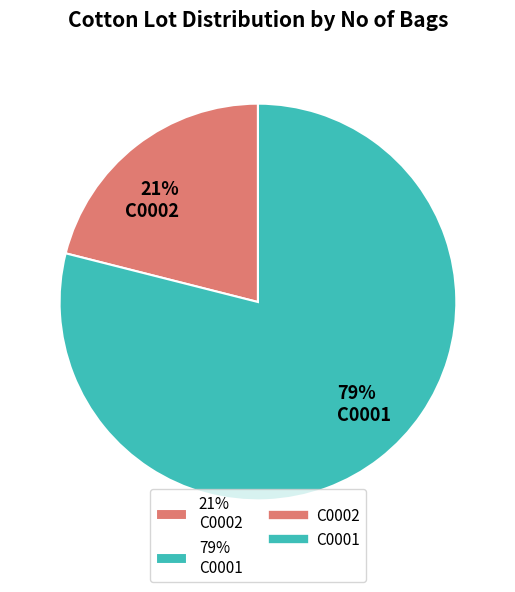

Which category accounts for the majority?

79% C0001